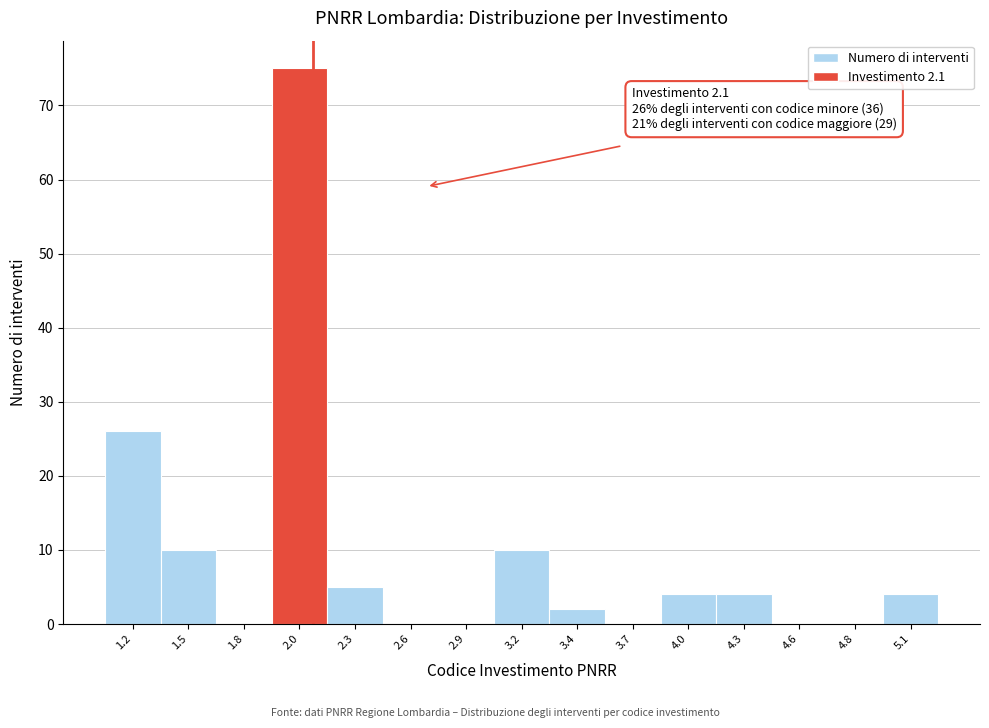

Reading right to left, extract all data points from this chart.

5.1=4	4.8=0	4.6=0	4.3=4	4.0=4	3.7=0	3.4=2	3.2=10	2.9=0	2.6=0	2.3=5	2.0=75	1.8=0	1.5=10	1.2=26